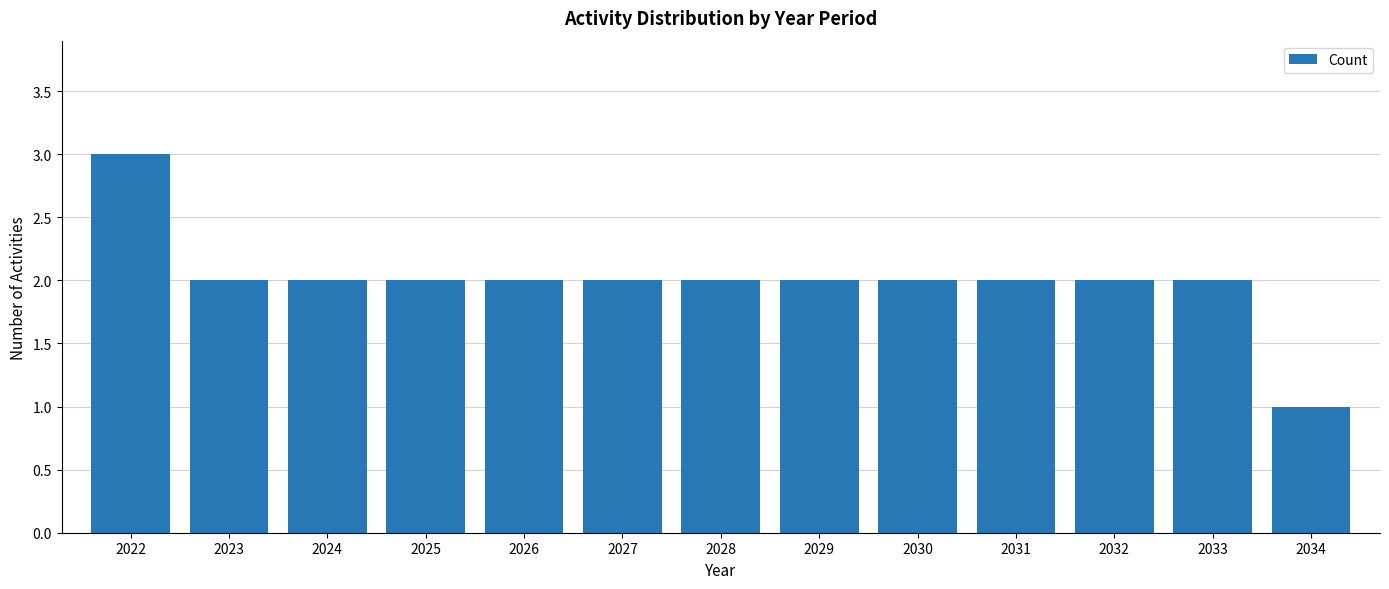

The chart shows a value of 3 at 2023. True or false?

False